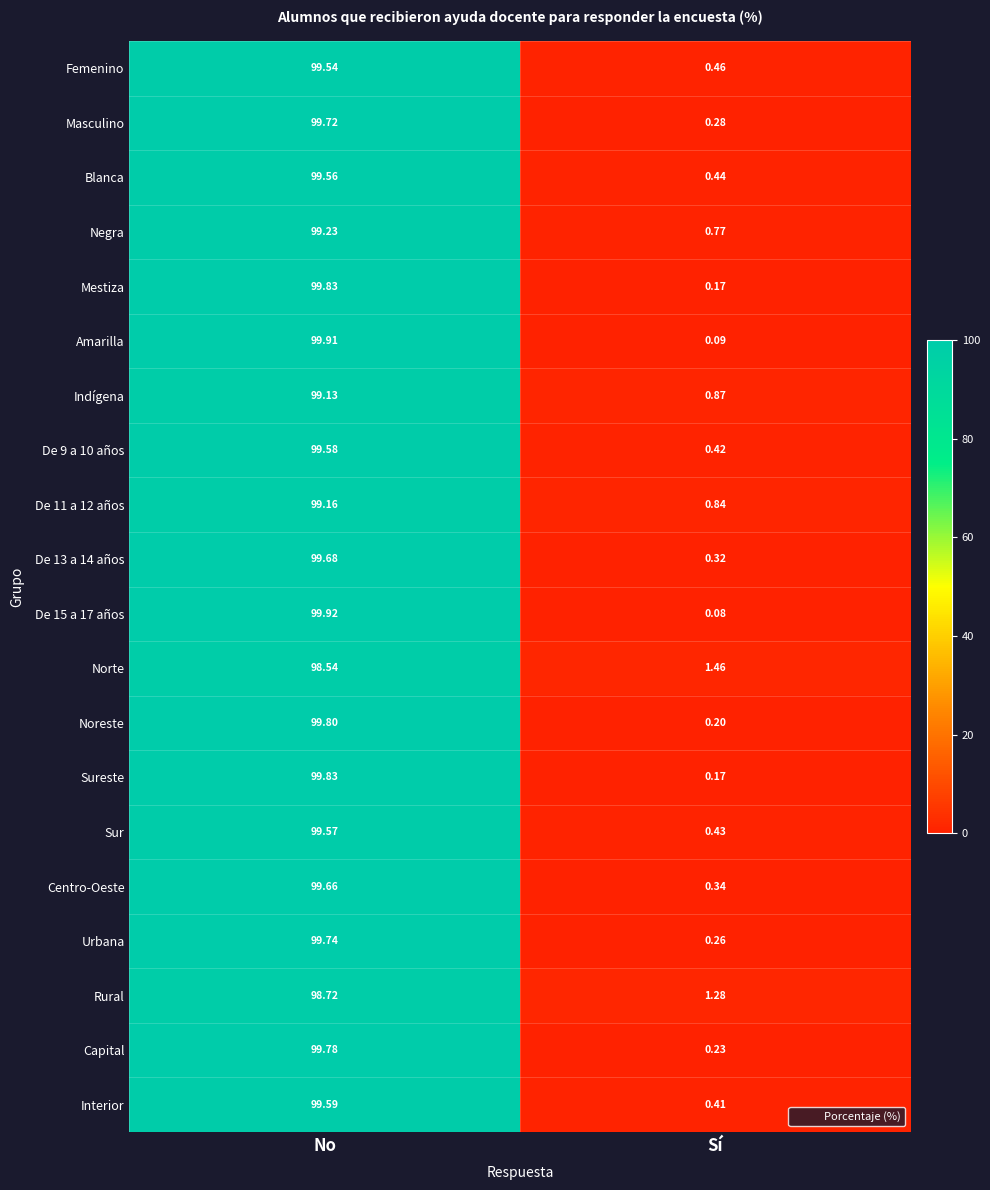

Is the value of Femenino at Sí greater than the value of De 13 a 14 años at No?

No